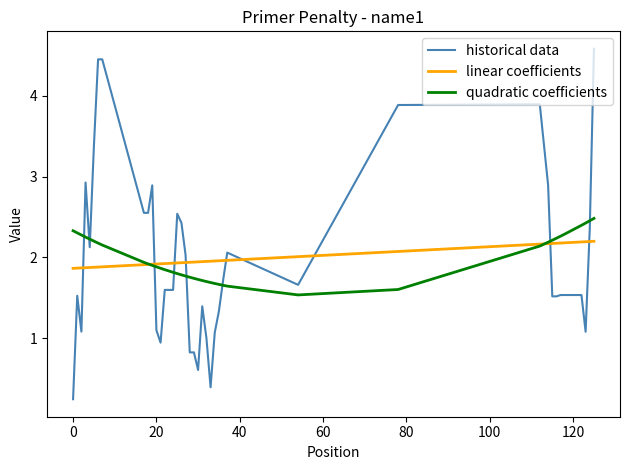

How many intersections are there between linear coefficients and historical data?

9